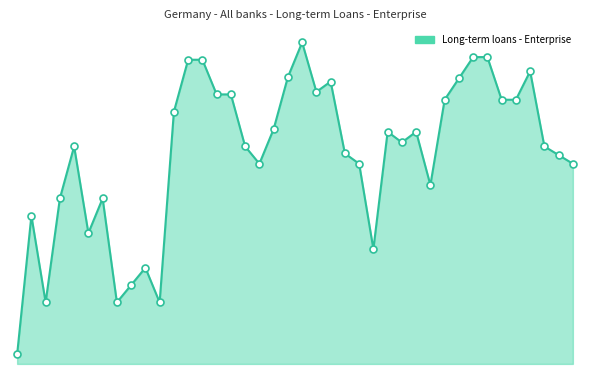

What is the change in value from 2009-Q3 to 2012-Q1?

+10.9